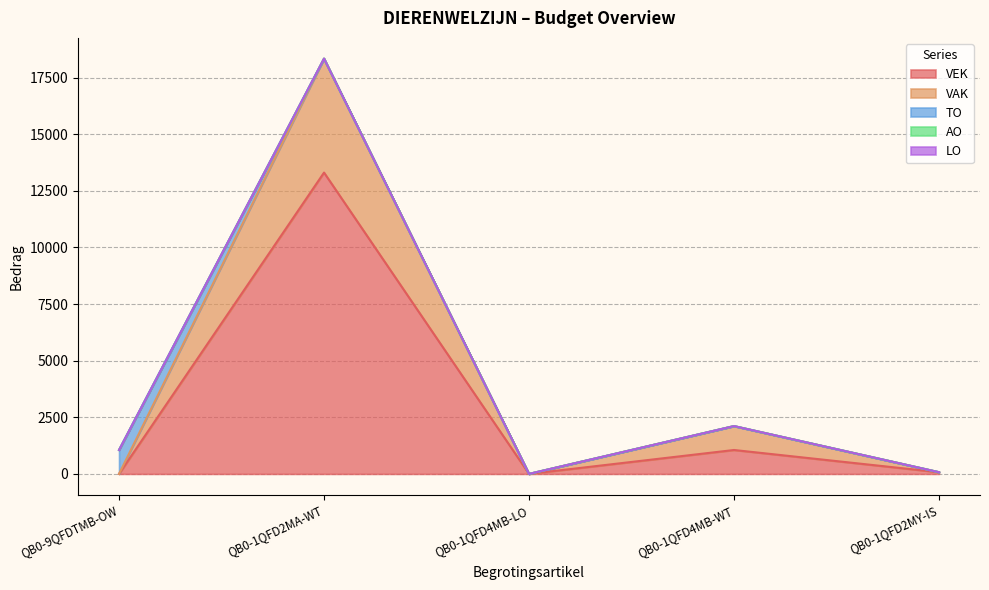

Rank the series by their maximum value, from lowest to highest.

AO, LO, TO, VAK, VEK